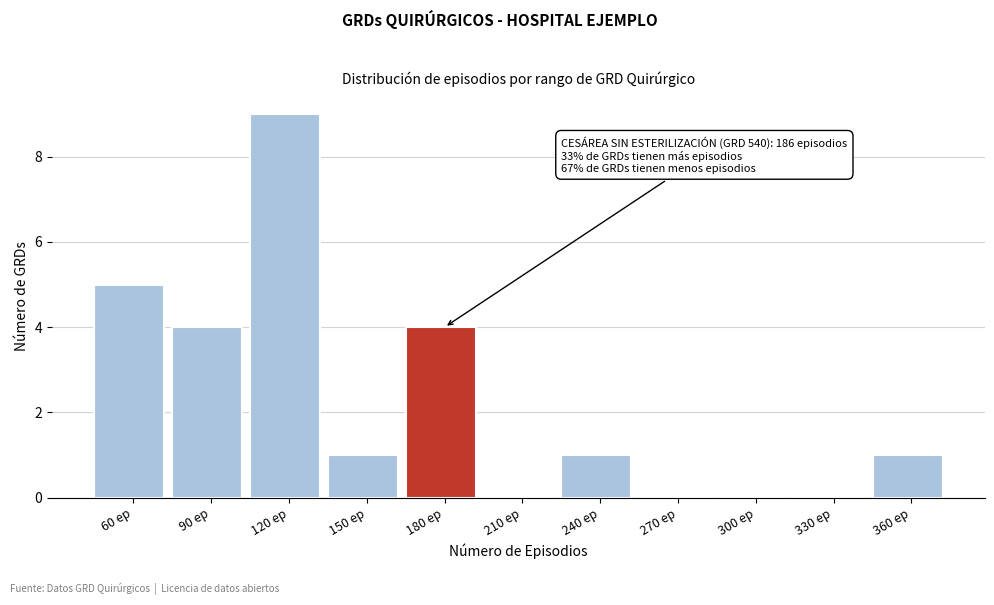

Reading left to right, transcribe all the data shown in this chart.

60 ep=5	90 ep=4	120 ep=9	150 ep=1	180 ep=4	210 ep=0	240 ep=1	270 ep=0	300 ep=0	330 ep=0	360 ep=1